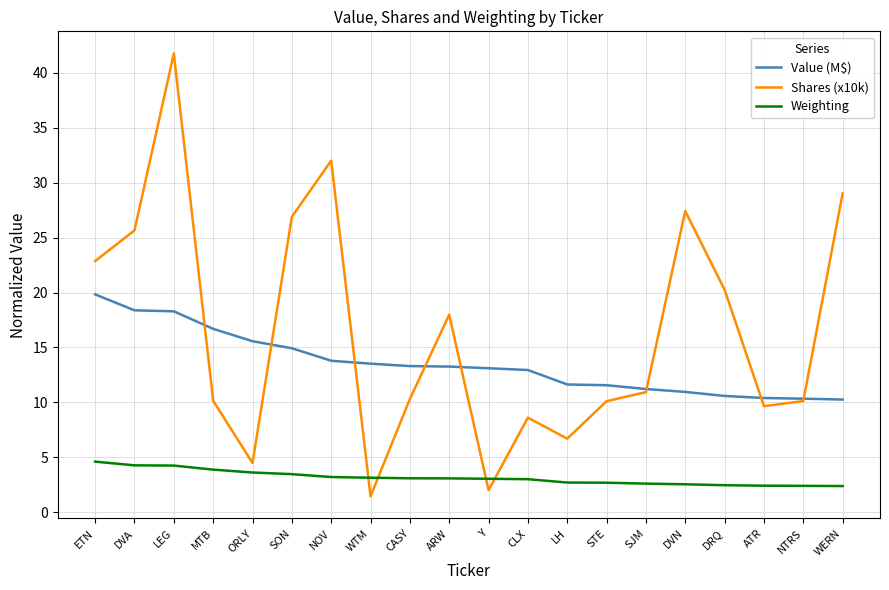

True or false: Value (M$) has a value of 13.5 at WTM.

True